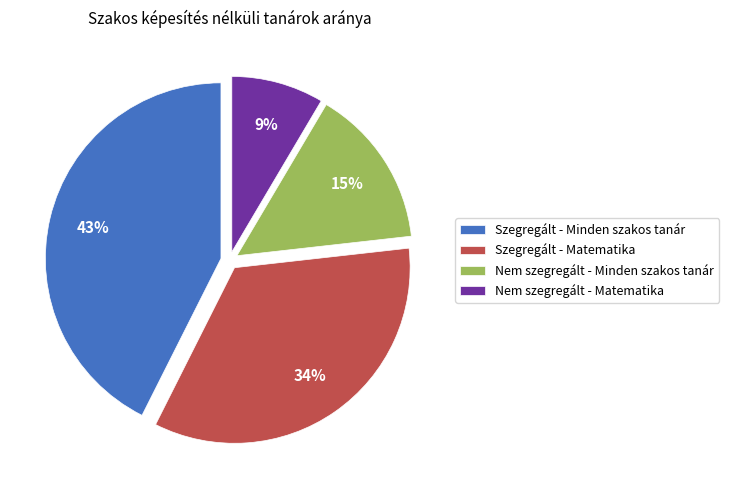

What is the ratio of the value at Szegregált - Minden szakos tanár to the value at Nem szegregált - Minden szakos tanár?

2.9